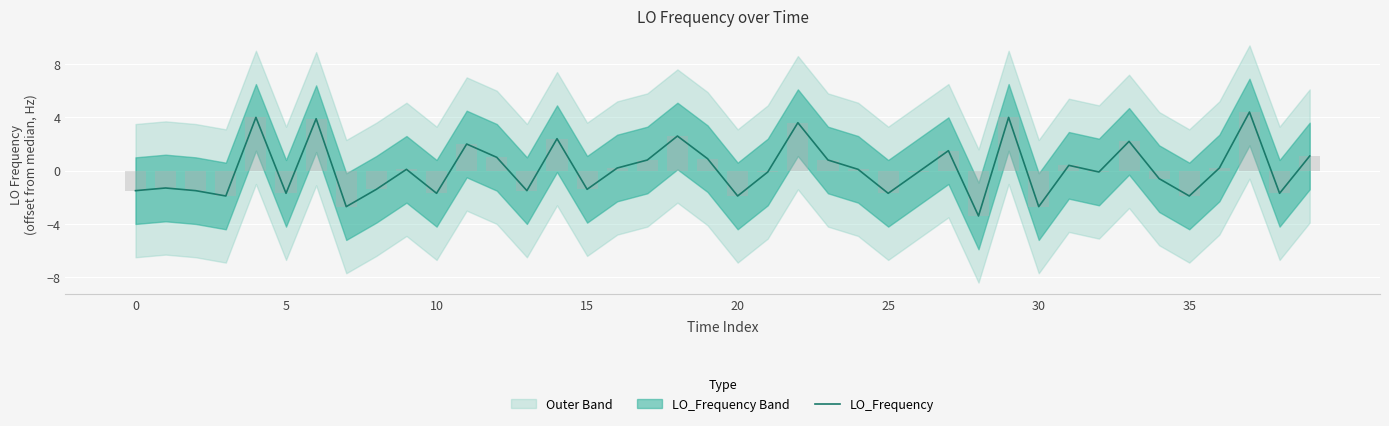

What is the average value?

0.1